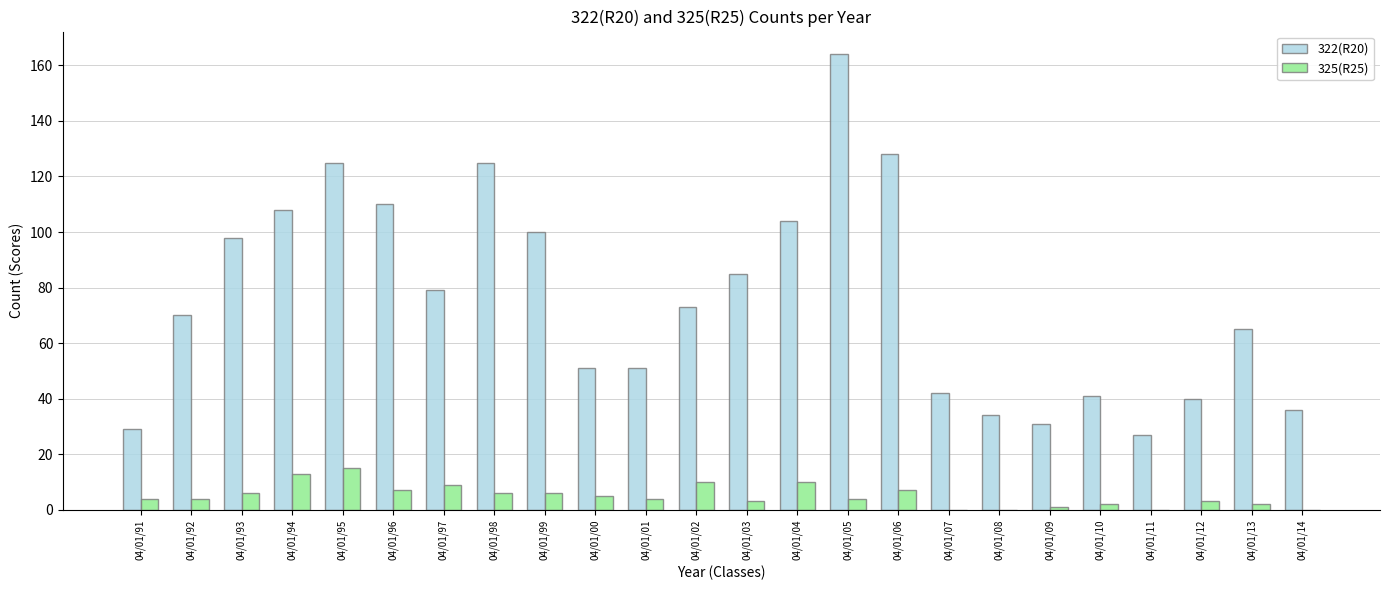

What are all the series names shown in the legend?

322(R20), 325(R25)